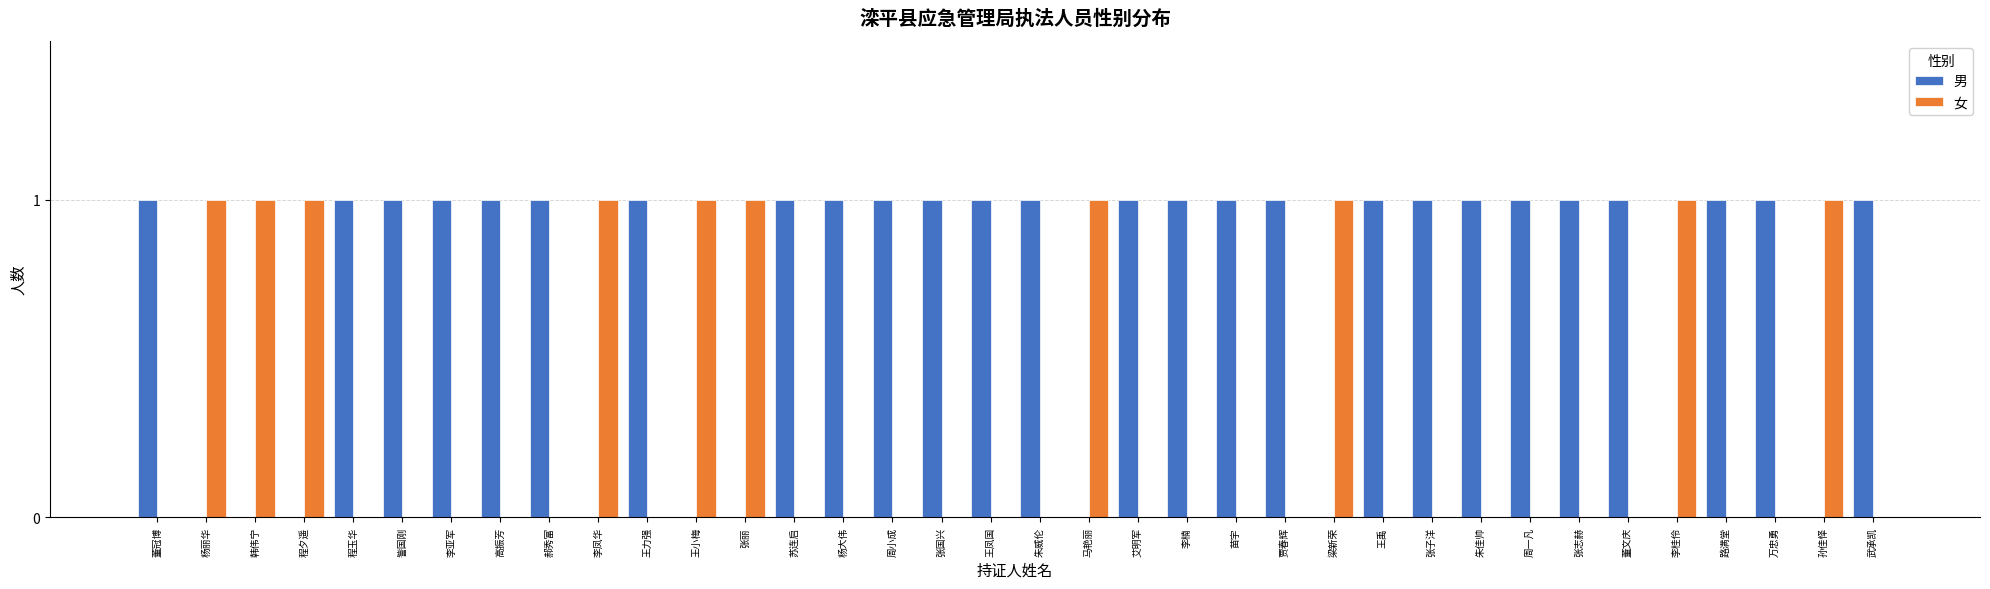

Count the number of categories in the chart.

36